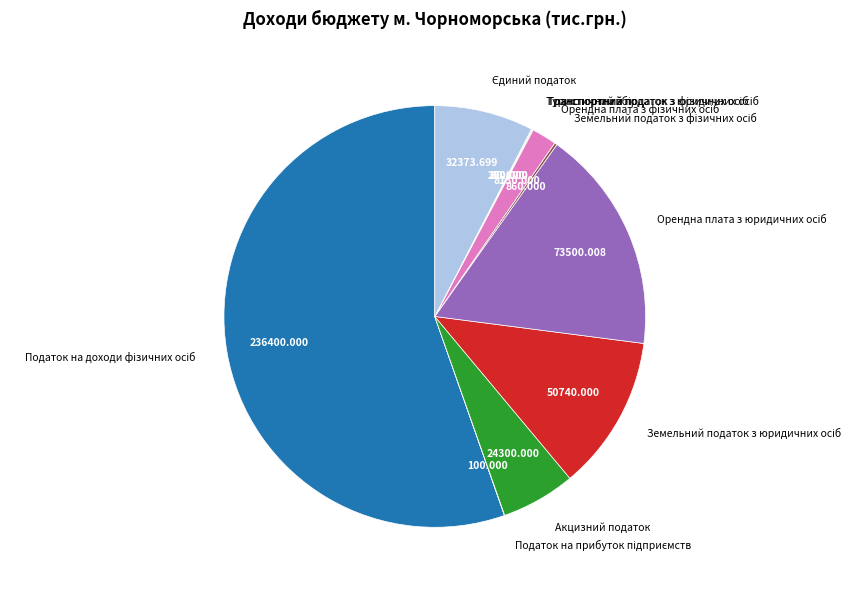

Is there any slice that represents more than half of the pie?

Yes